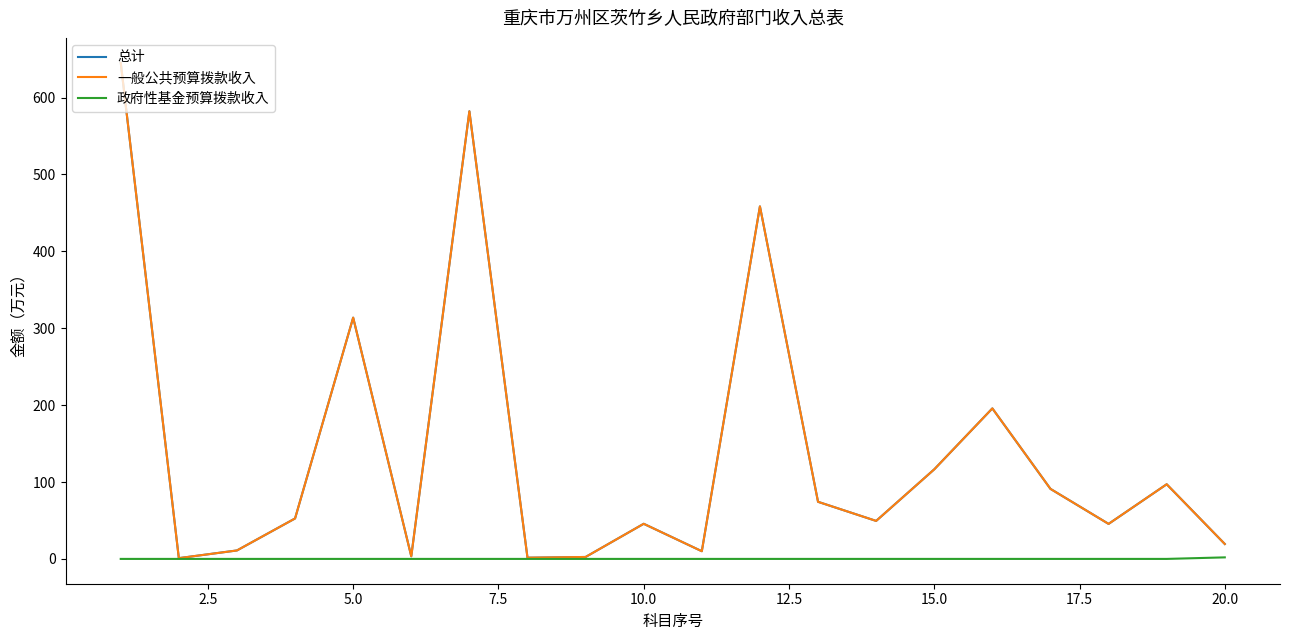

Does the chart have visible grid lines?

No